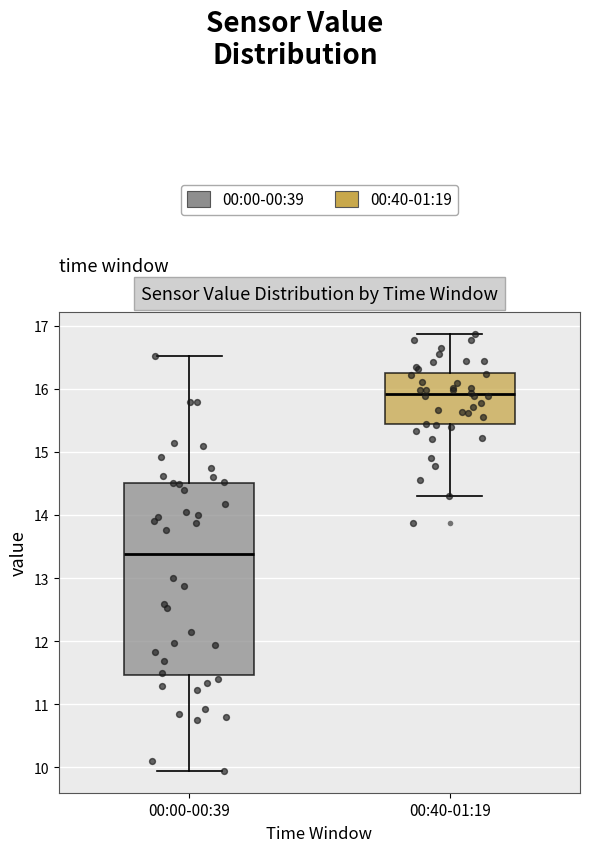

Which box has the lowest median line?

00:00-00:39